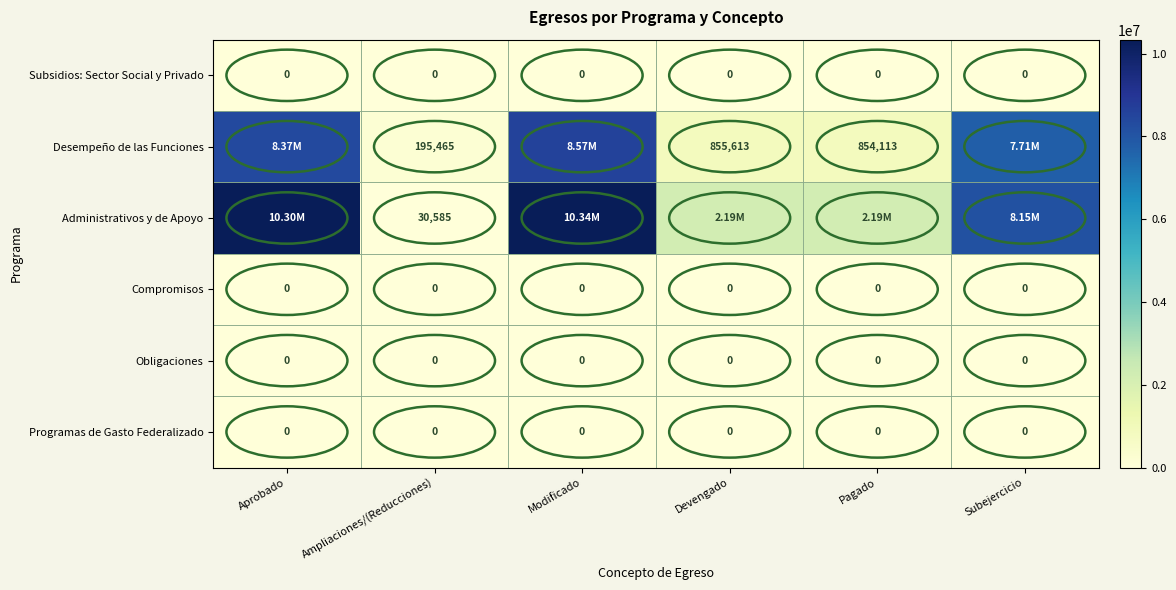

How many data points in Administrativos y de Apoyo are less than 8146276?

3